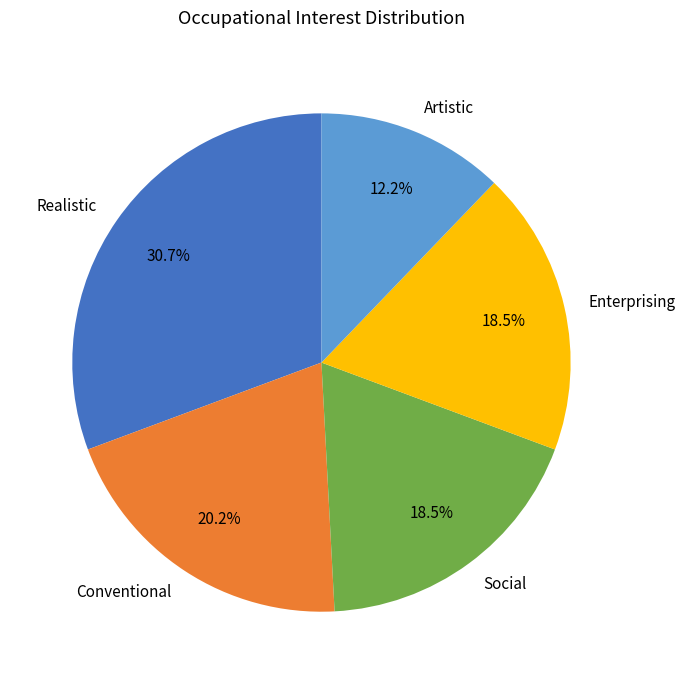

Is it true that Artistic is 26% of the pie?

False